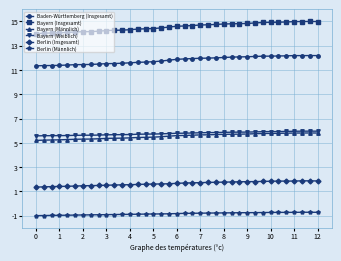

At how many categories does at least one series exceed 7?

37